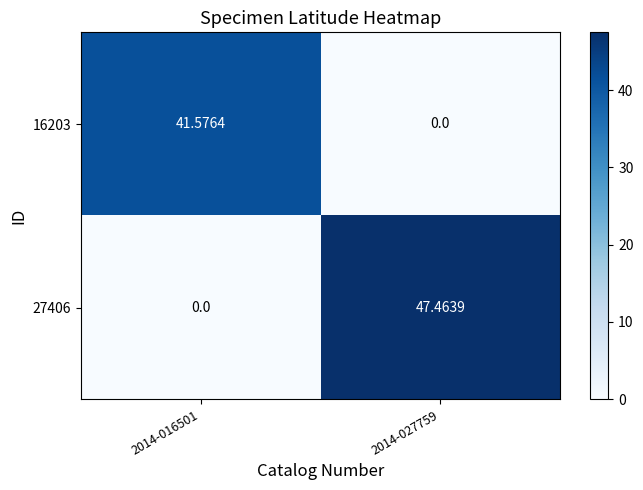

Is the value of 27406 at 2014-016501 greater than the value of 16203 at 2014-016501?

No